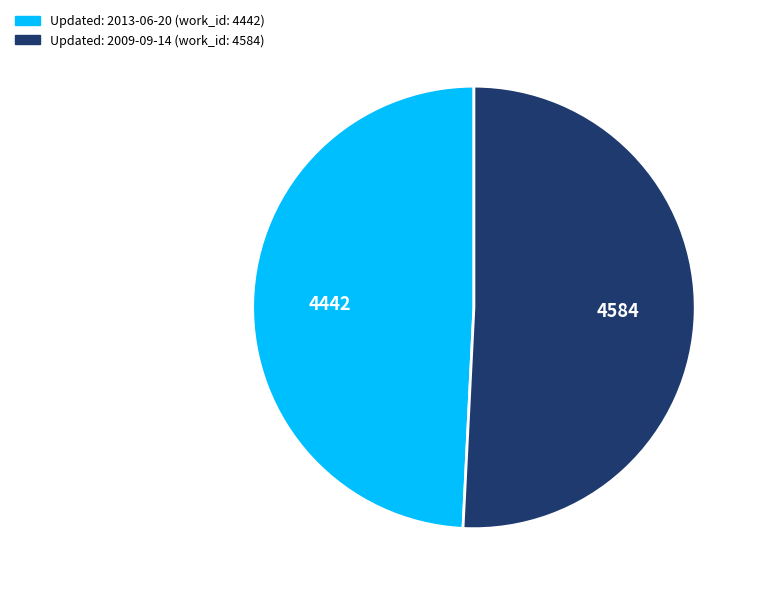

Does any single category account for the majority?

Yes